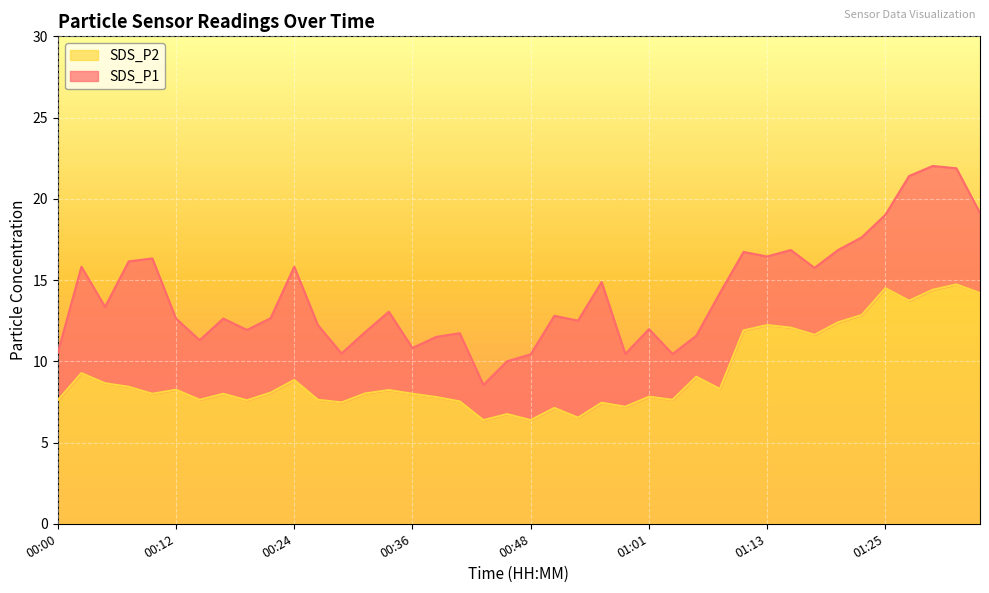

What is the difference between the maximum and minimum values in the SDS_P2 series?

8.4